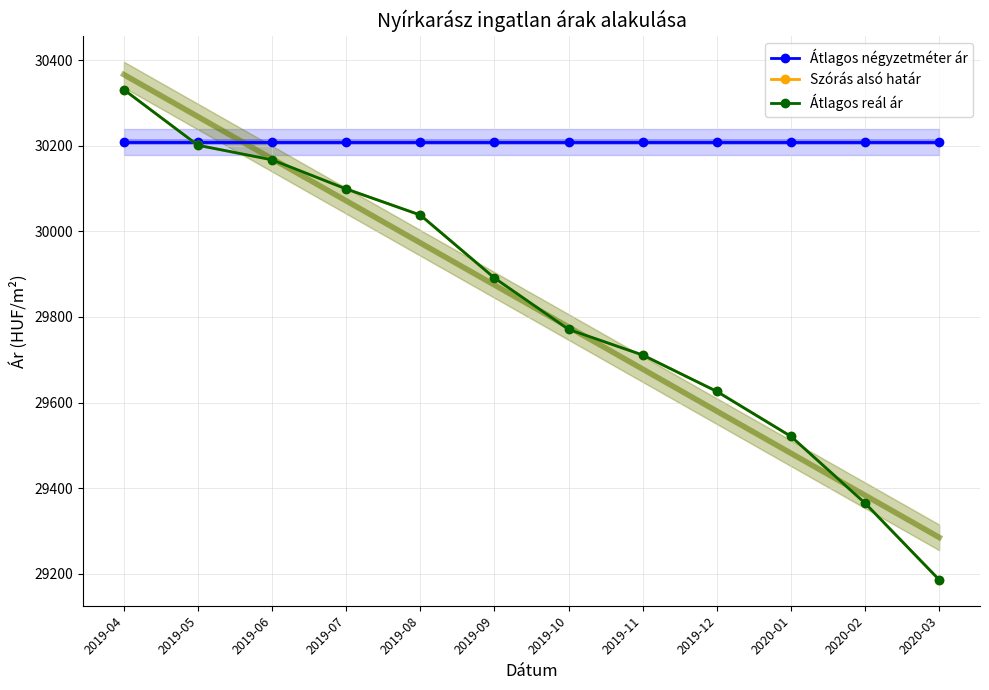

What are all the series names shown in the legend?

Átlagos négyzetméter ár, Szórás alsó határ, Átlagos reál ár